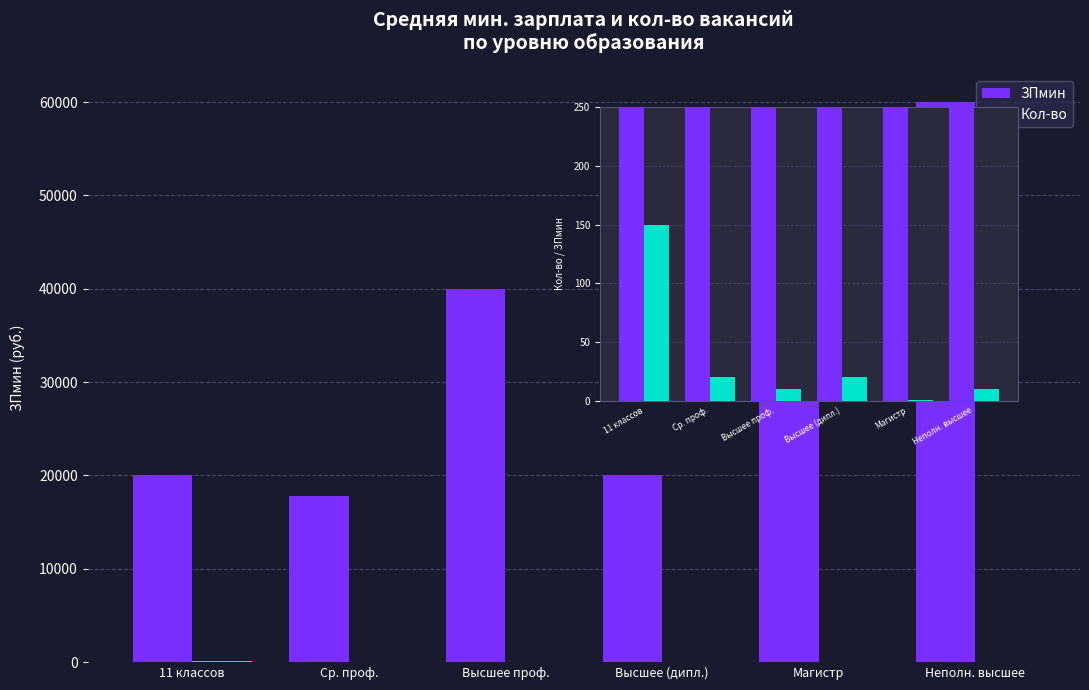

The value of Кол-во at 11 классов is 62. True or false?

False